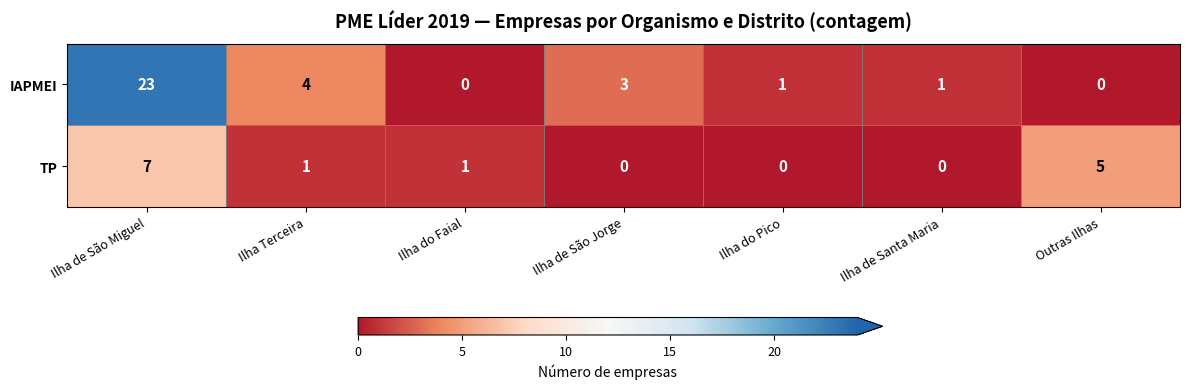

What is the greatest value displayed?

23